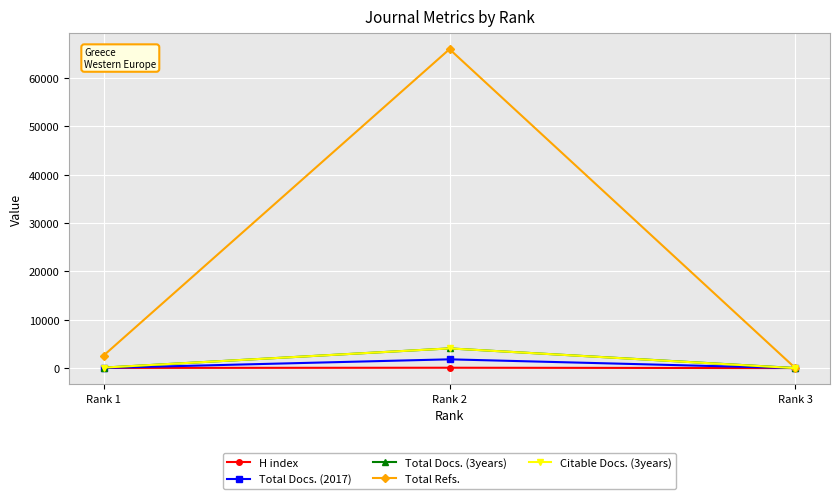

Does the chart have visible grid lines?

Yes